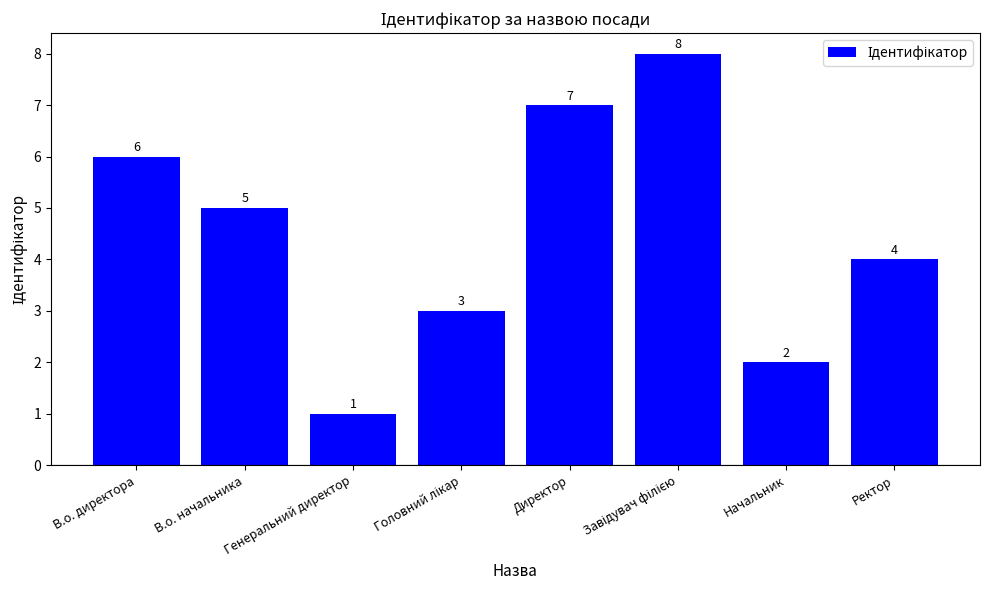

What is the minimum value shown in the chart?

1